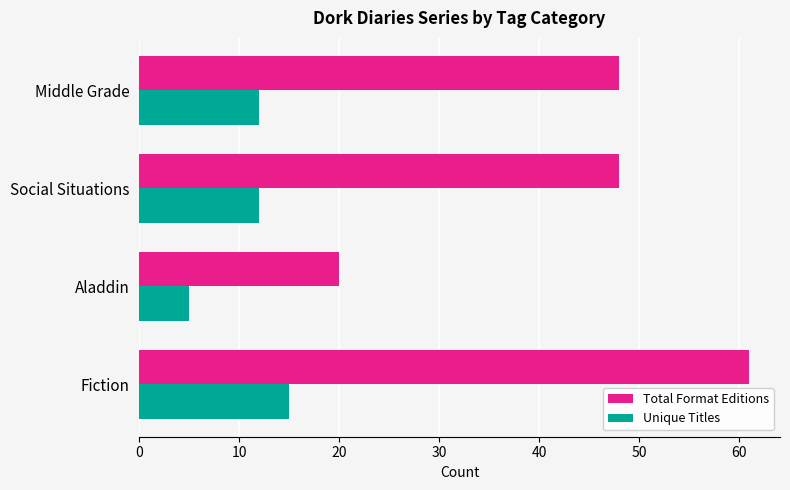

Rank the series by their average value, from lowest to highest.

Unique Titles, Total Format Editions